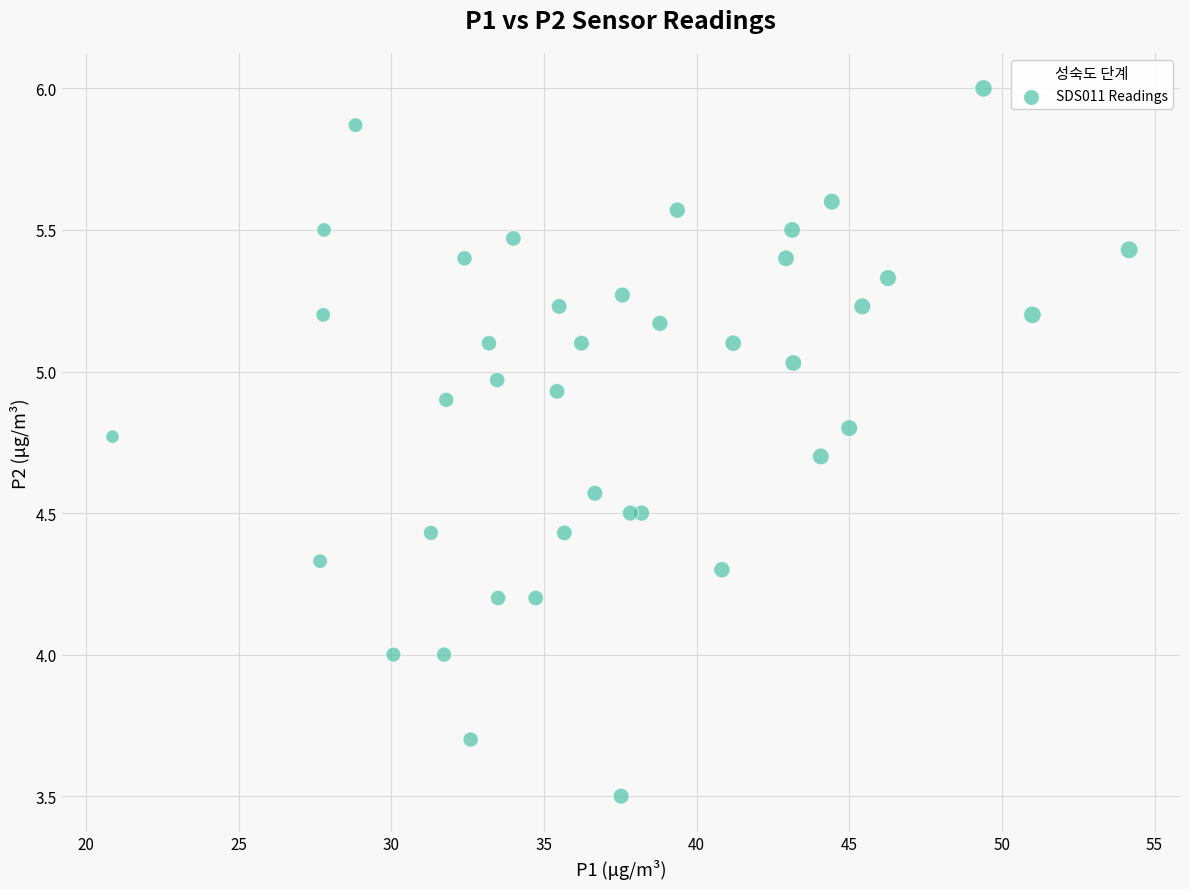

What is the range of X values (max minus min)?

33.3